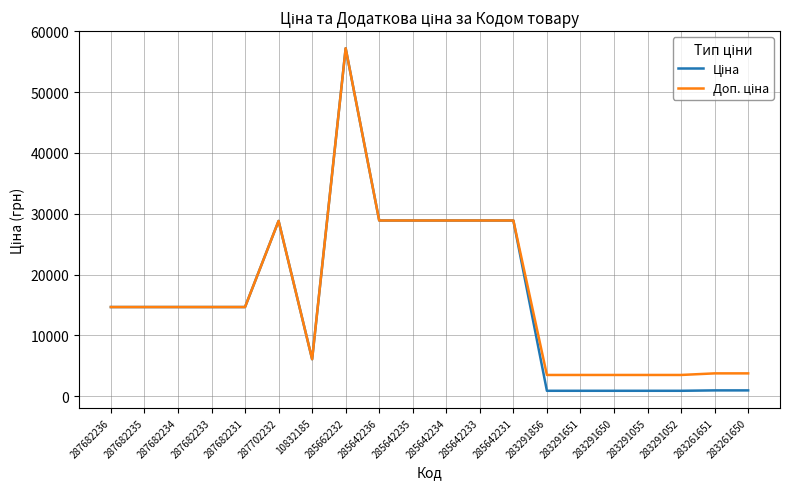

At which category is the sum across all series the highest?

285662232